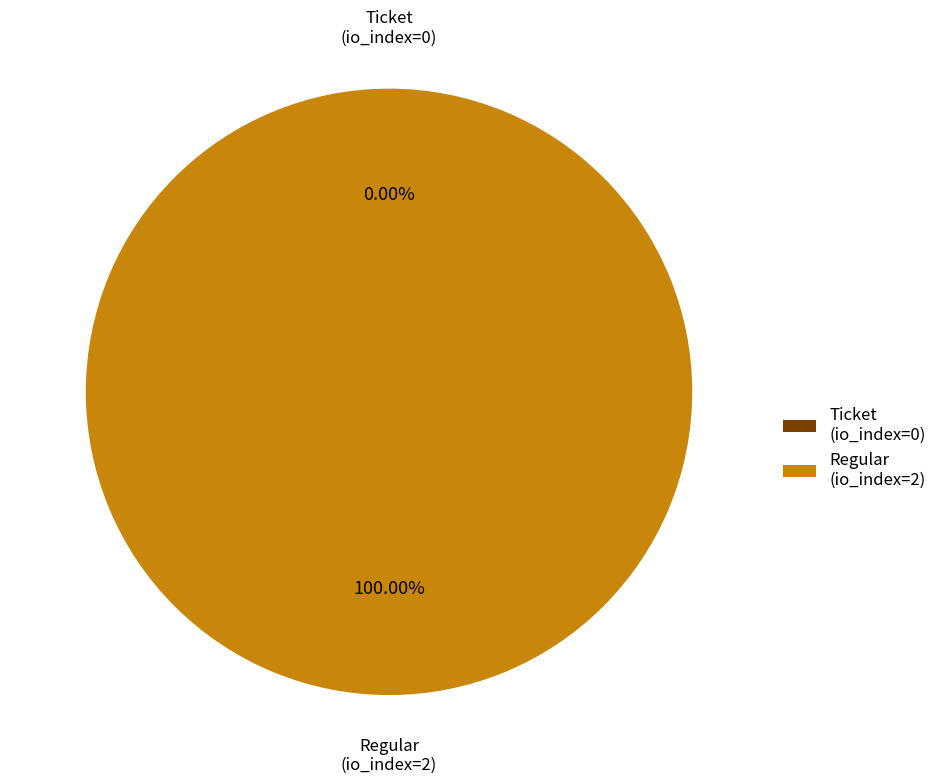

How much of the chart is everything except Ticket (io_index=0)?

100.0%